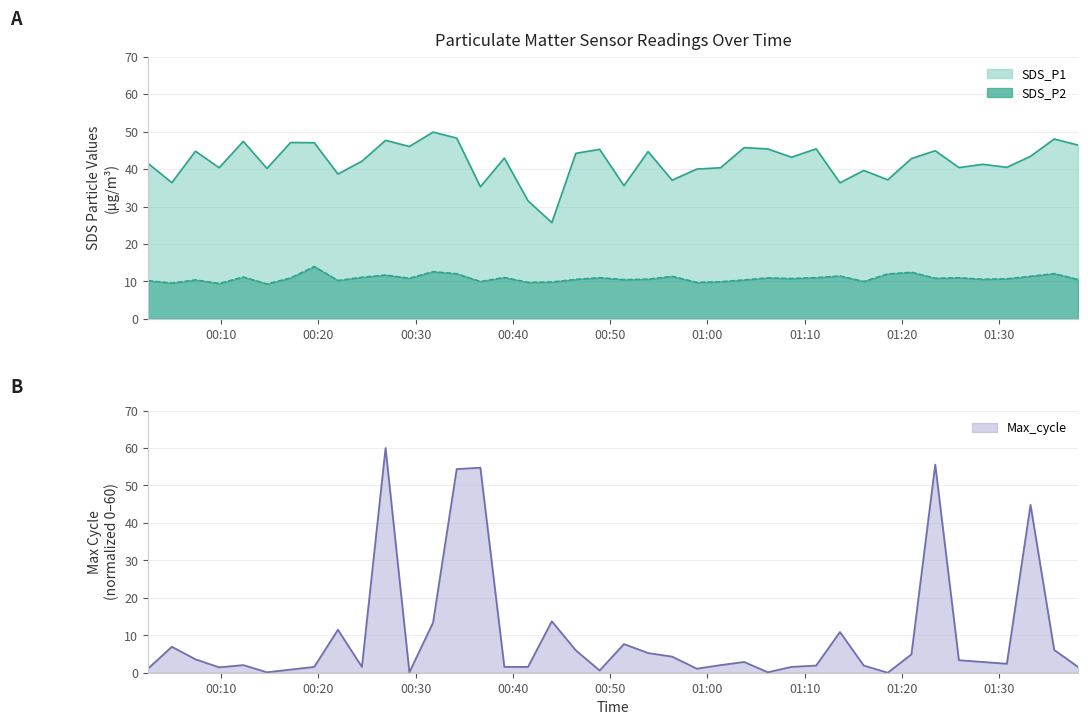

The value of SDS_P2 at 2022/05/15 01:11:11 is 11.0. True or false?

True